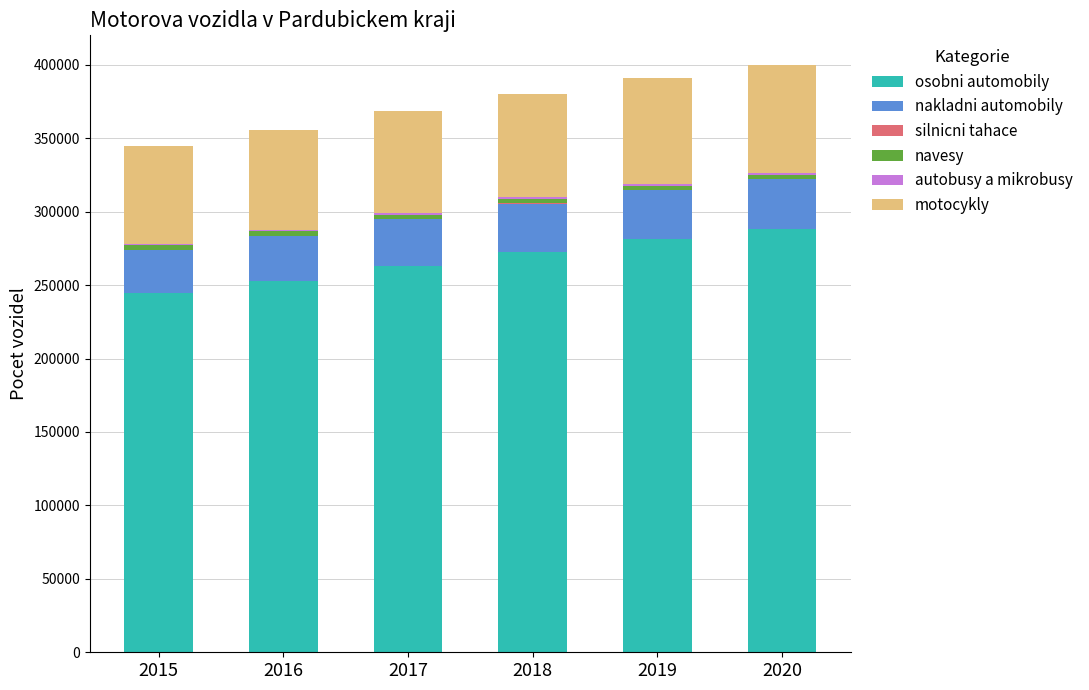

What is the sum of all osobni automobily values?

1602463